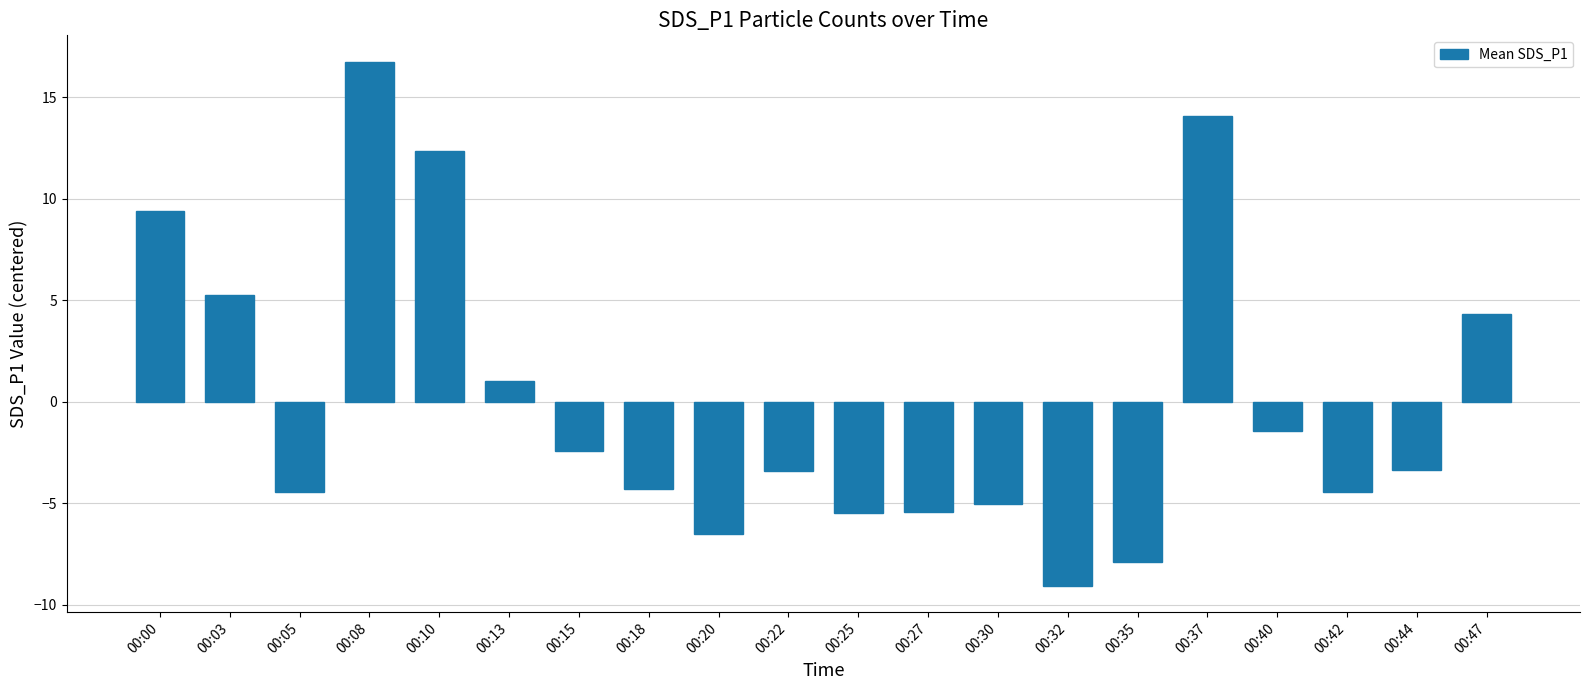

The value at 00:00 is 4.3. True or false?

False